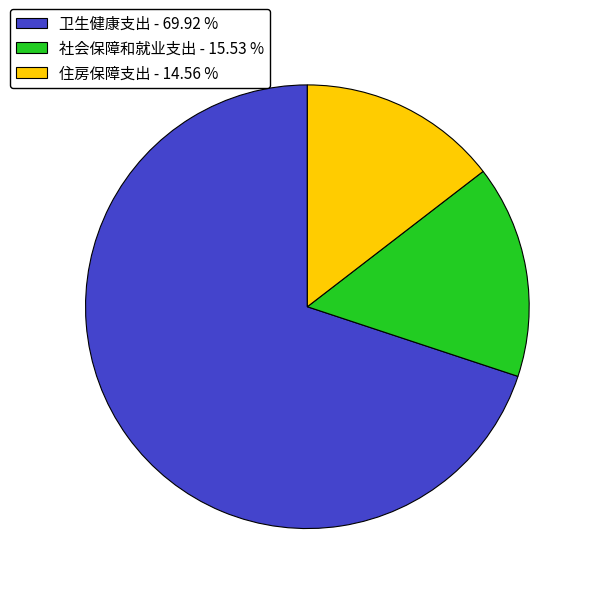

Is 住房保障支出 - 14.56 % the majority of the pie?

No